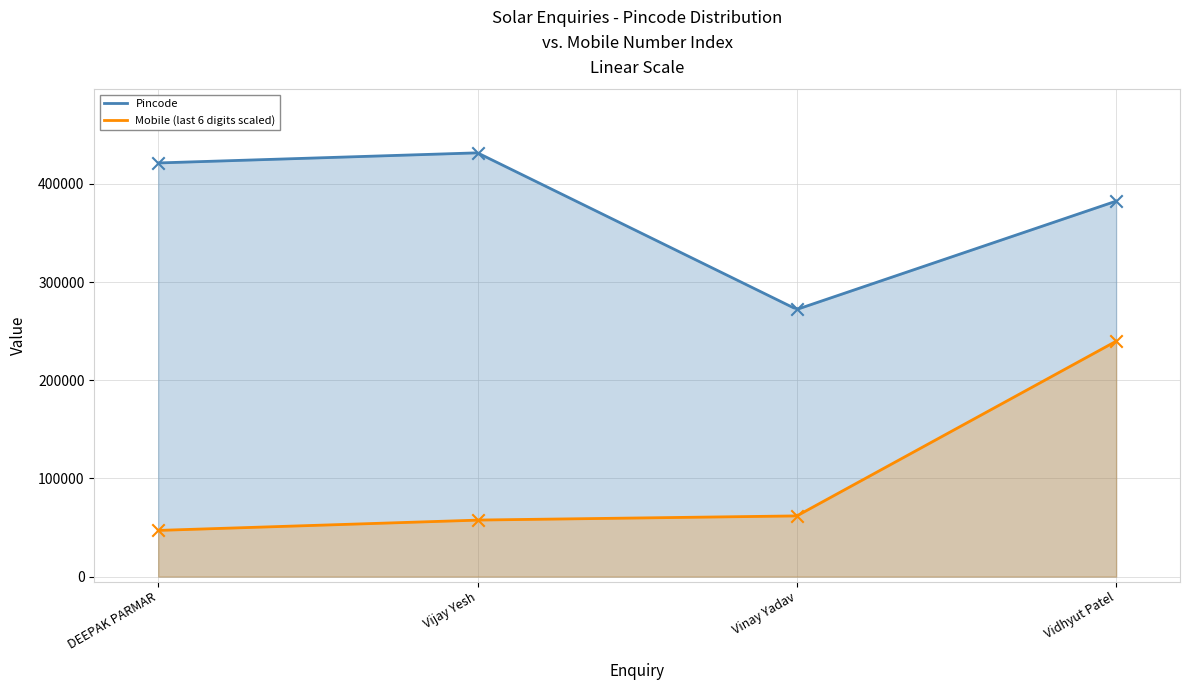

What is the change in value from Vijay Yesh to Vinay Yadav?

-159448